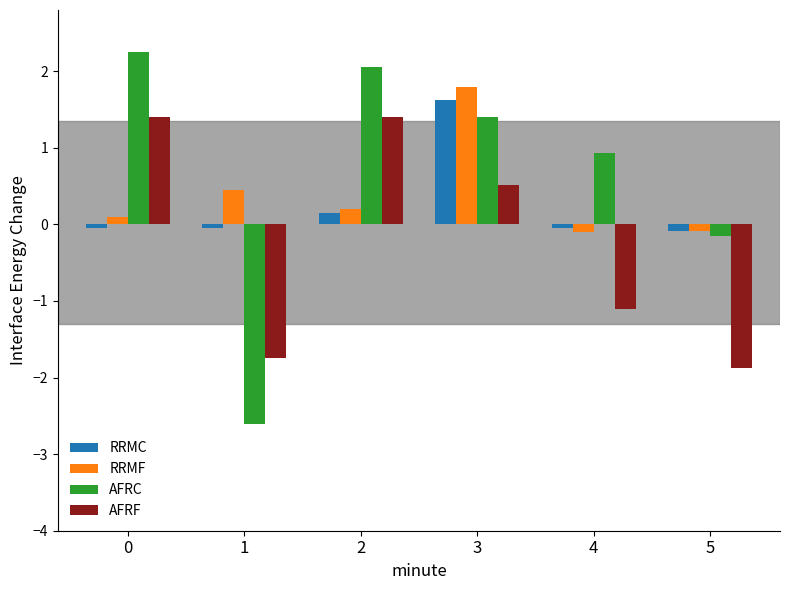

Rank the series by their average value, from highest to lowest.

AFRC, RRMF, RRMC, AFRF